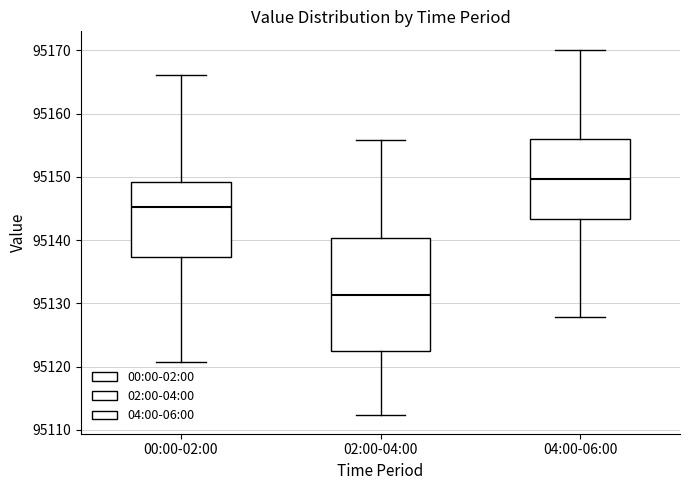

Reading left to right, transcribe this box plot: for each box, give where its median line is, the range the box spans, and where its two whiskers end, as read against the y-axis. The values are not printed on the chart, so give them approximately, as read against the axis.

00:00-02:00: median 95145, box 95137 to 95149, whiskers 95121 to 95166
02:00-04:00: median 95131, box 95122 to 95140, whiskers 95112 to 95156
04:00-06:00: median 95150, box 95143 to 95156, whiskers 95128 to 95170